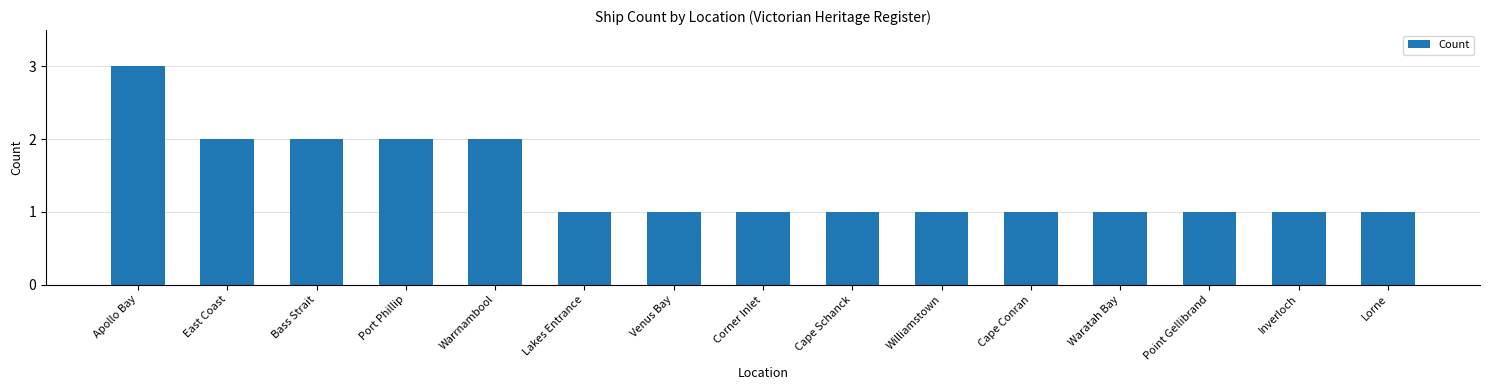

What is the minimum value shown in the chart?

1